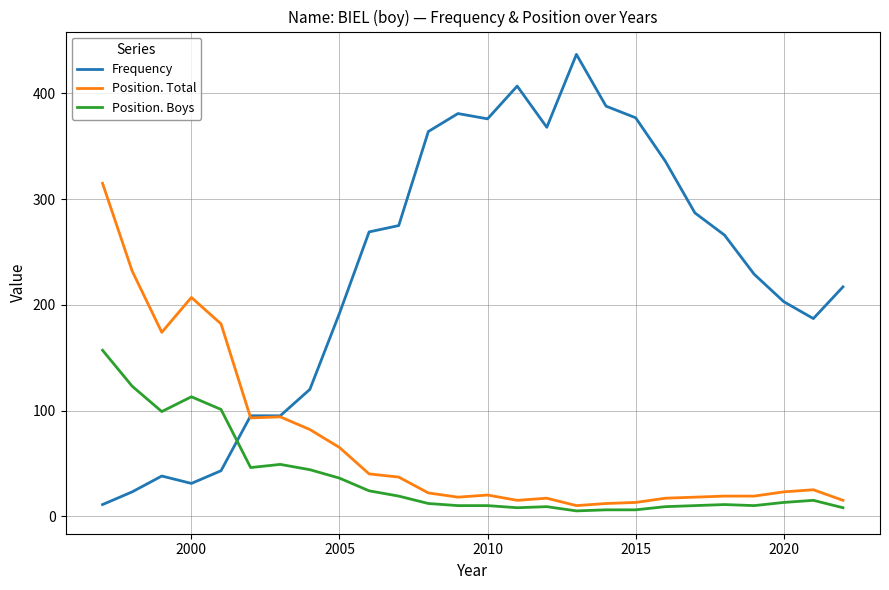

Which series has the largest total across all categories?

Frequency